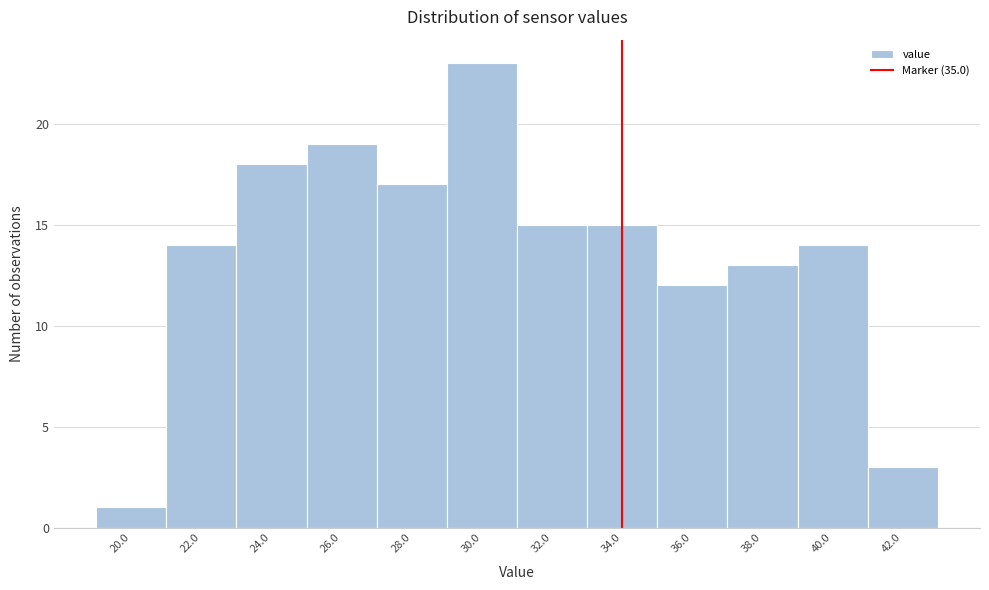

Reading left to right, what are all the values shown in this chart?

1	14	18	19	17	23	15	15	12	13	14	3